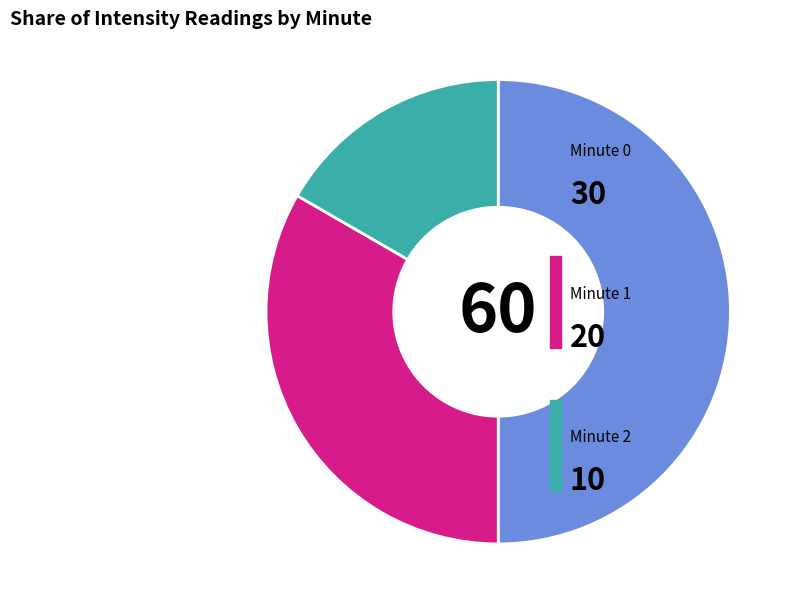

How many slices are in this pie chart?

3